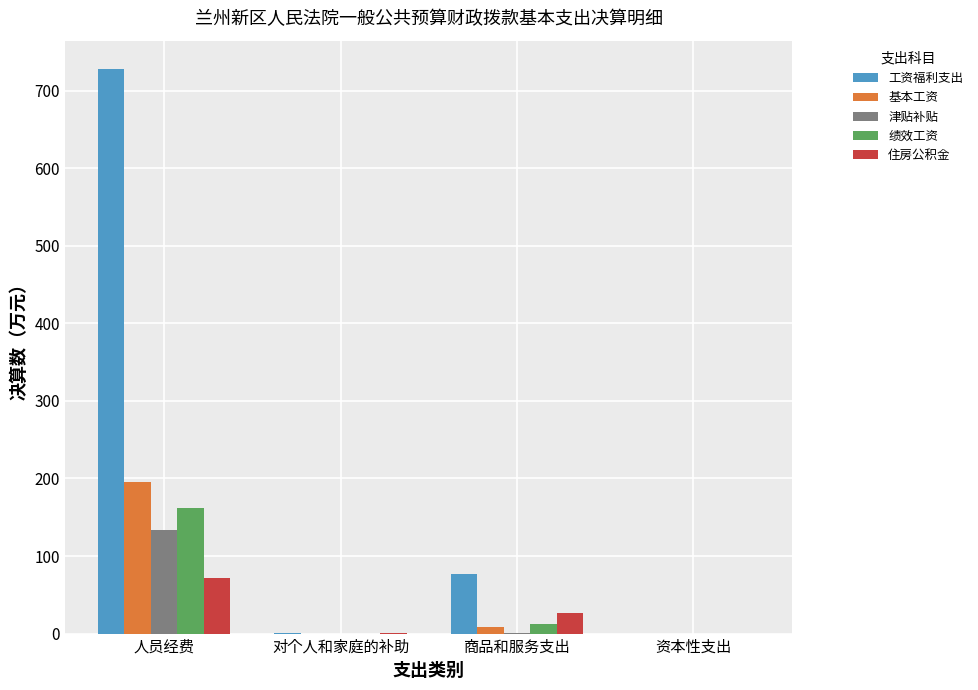

Are the bars grouped side by side (vs. stacked)?

Yes